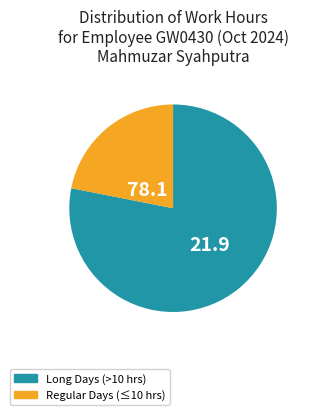

Does any single category account for the majority?

Yes